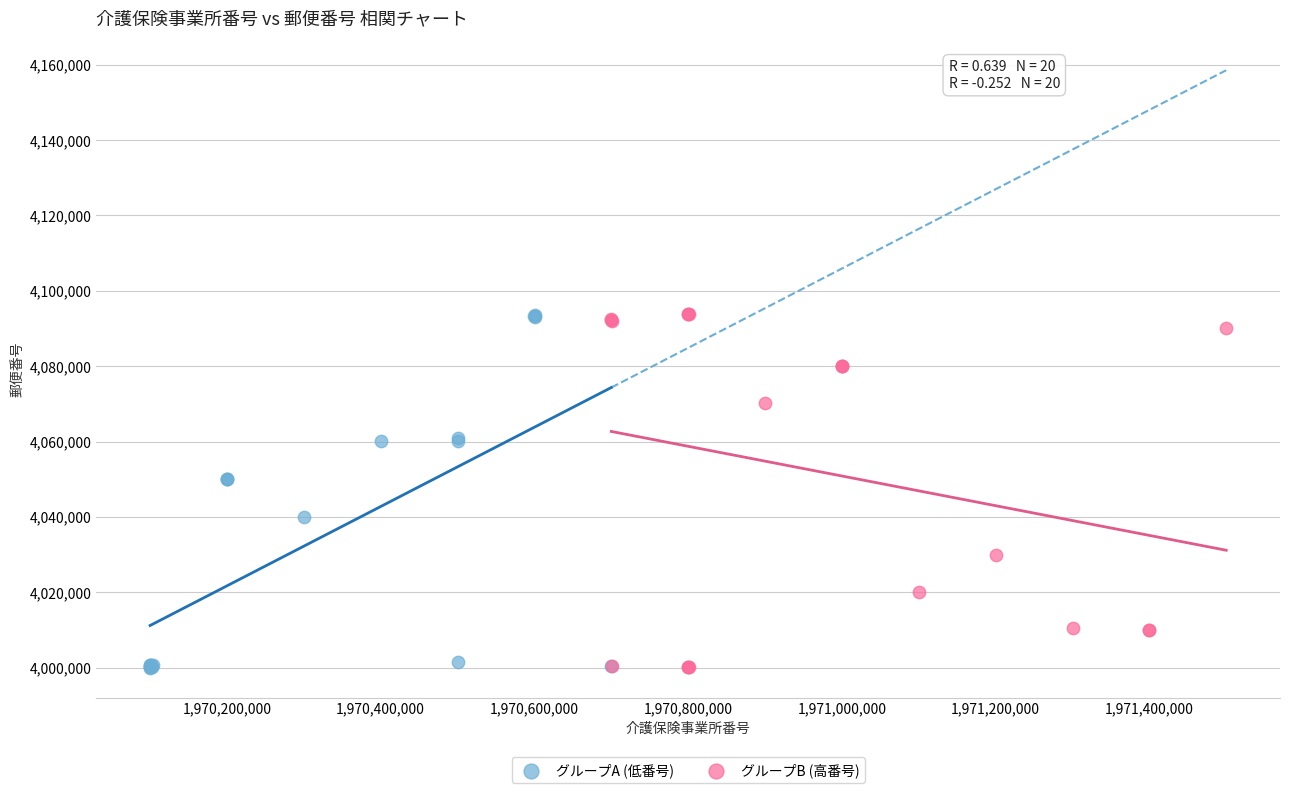

What are all the series names shown in the legend?

グループA (低番号), グループB (高番号)